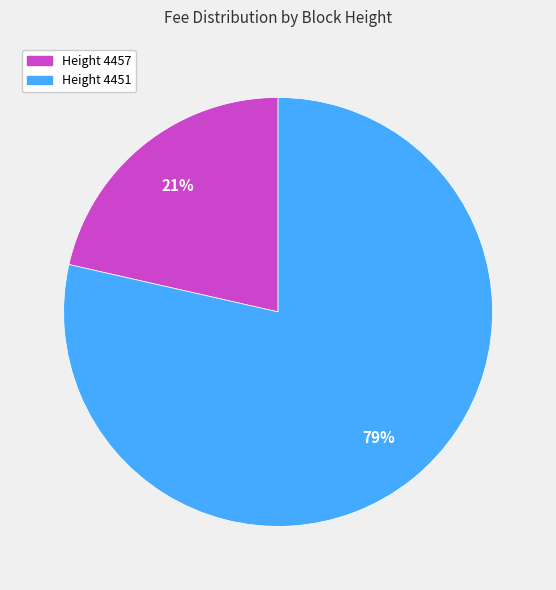

Which category accounts for the majority?

4451